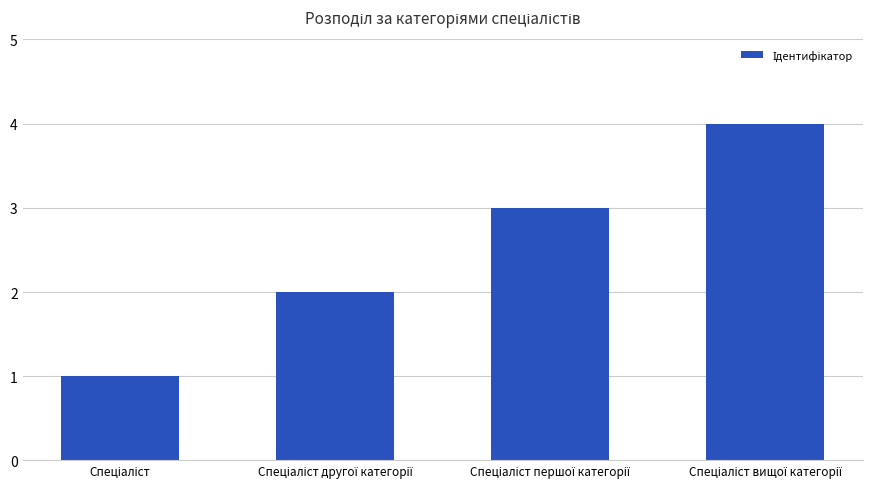

What is the greatest value displayed?

4